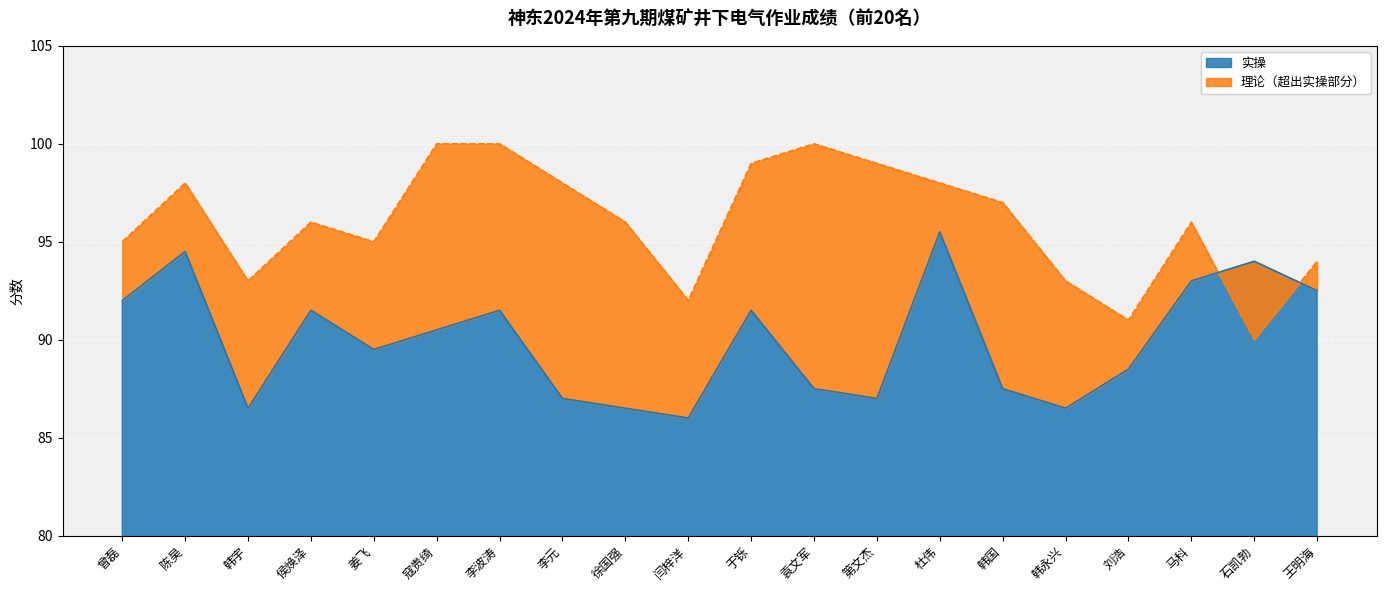

What position from the left is 杜伟?

14